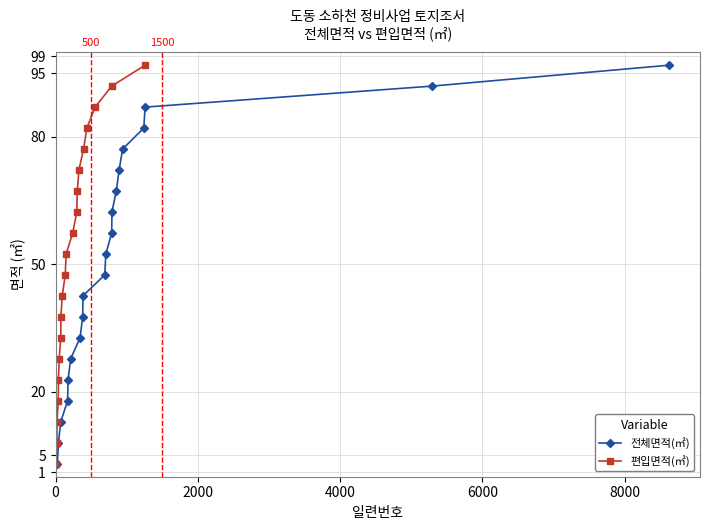

What is the minimum value for 전체면적(㎡)?

3.1